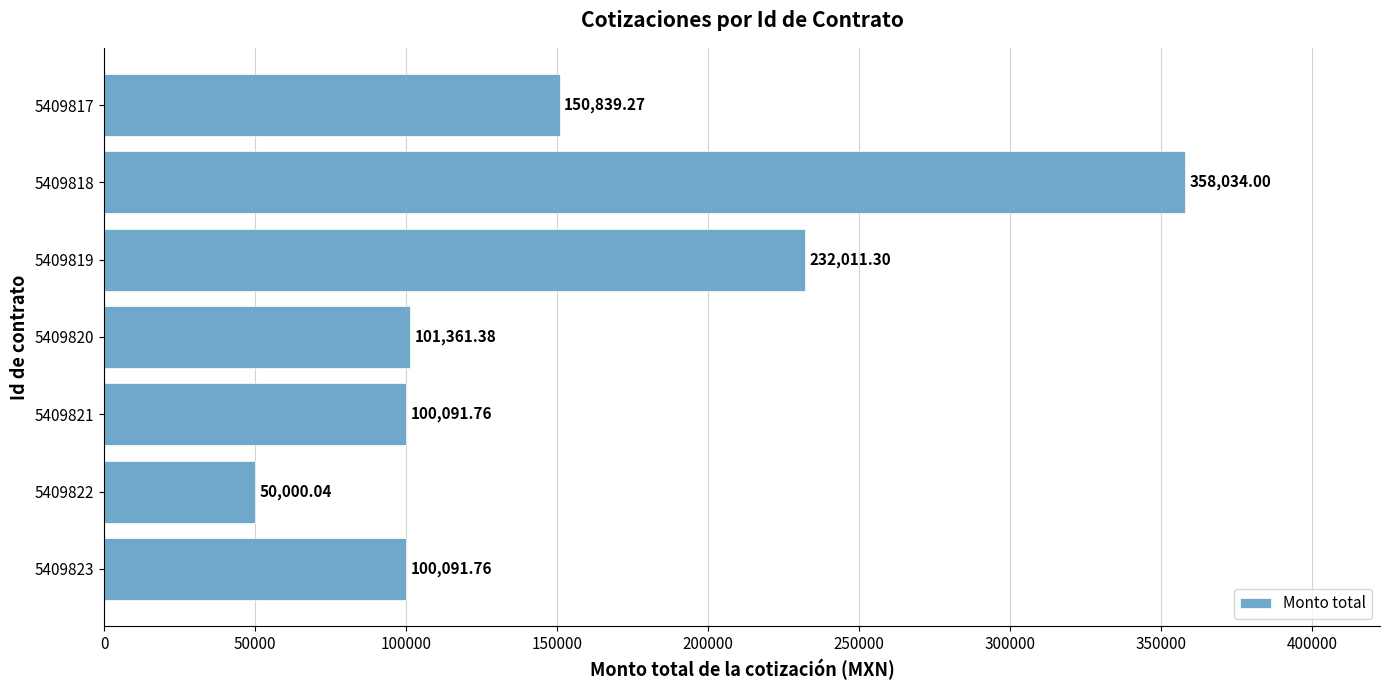

What is the difference between the maximum and minimum values?

308034.0